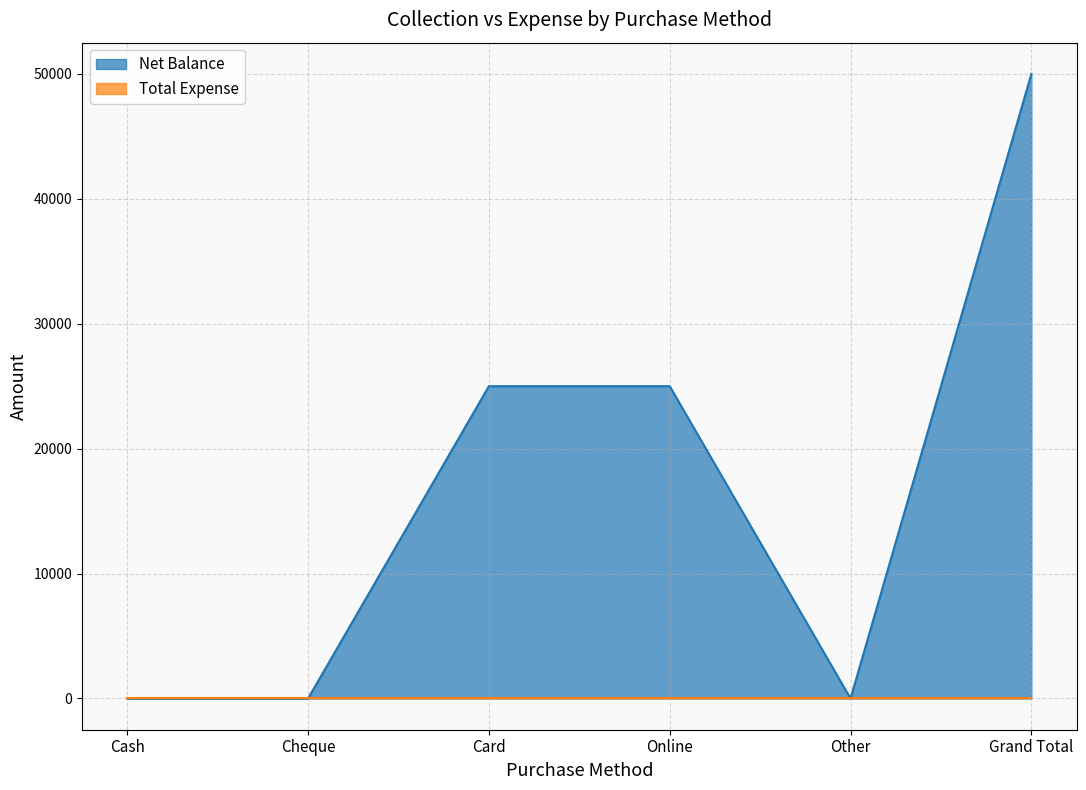

Rank the categories by value from lowest to highest.

Cash, Cheque, Other, Card, Online, Grand Total